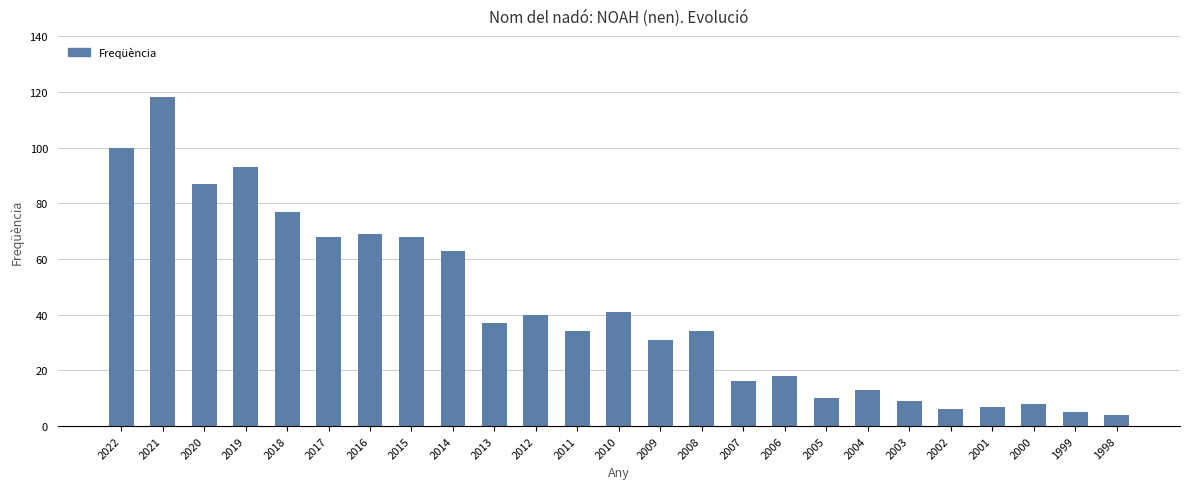

What is the smallest value displayed?

4